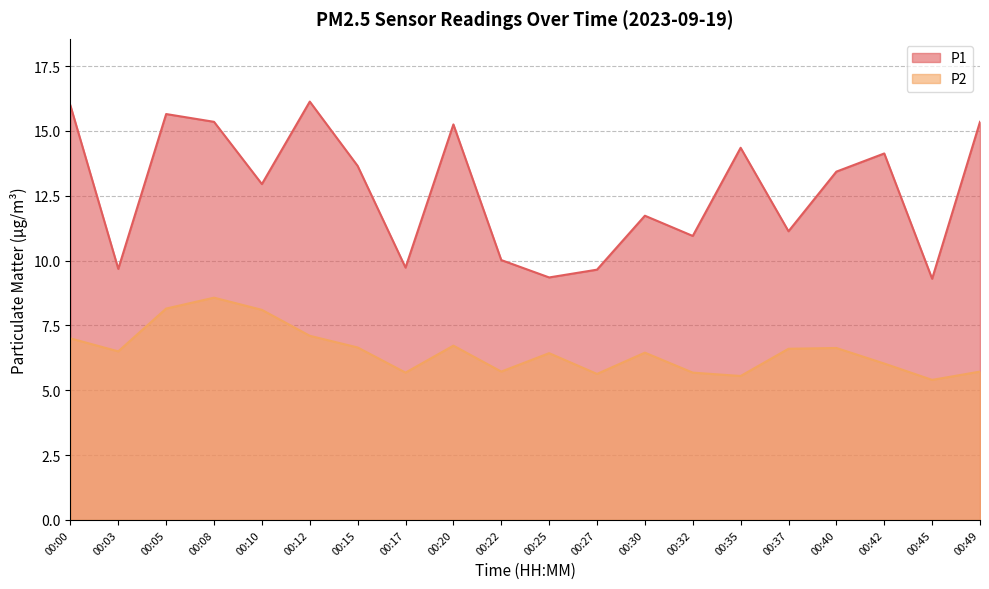

The value of P2 at 00:30 is 3.9. True or false?

False